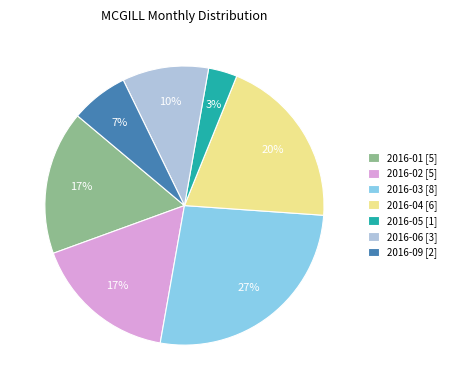

Count the number of slices in the pie.

7